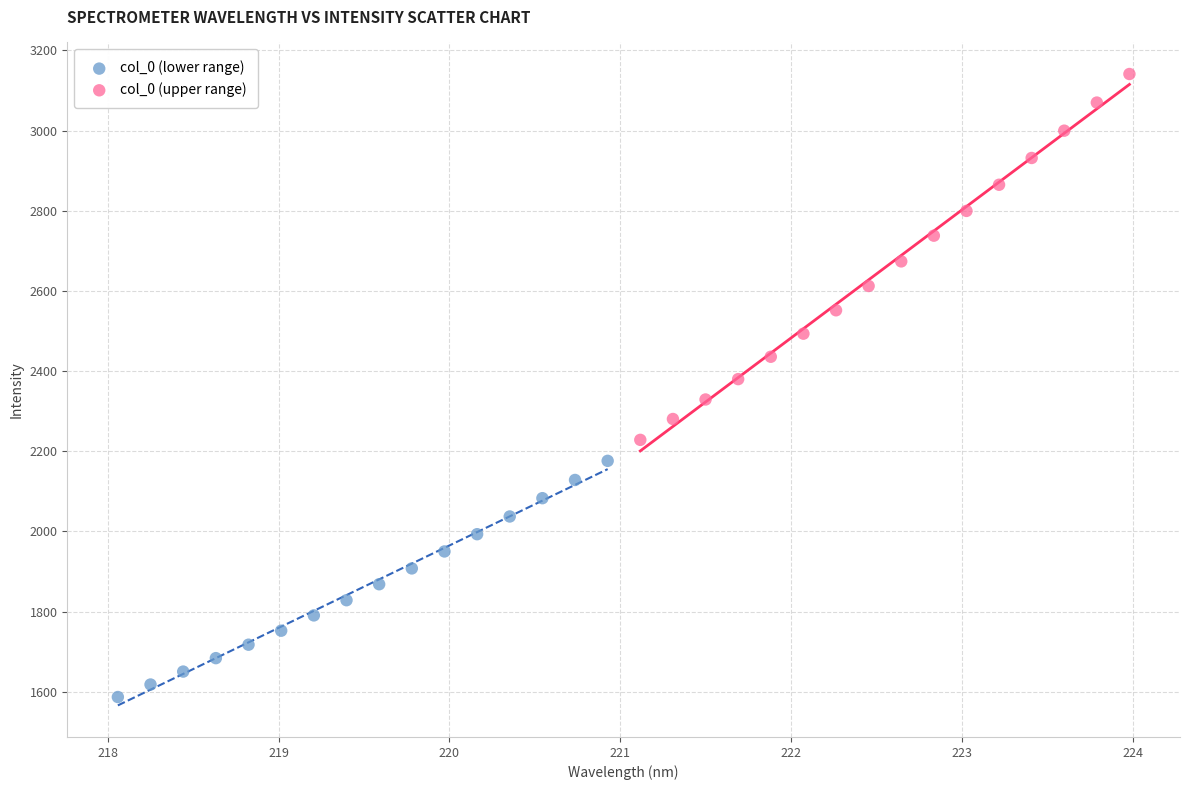

Which series has the largest Y range (max minus min)?

col_0 (upper range)